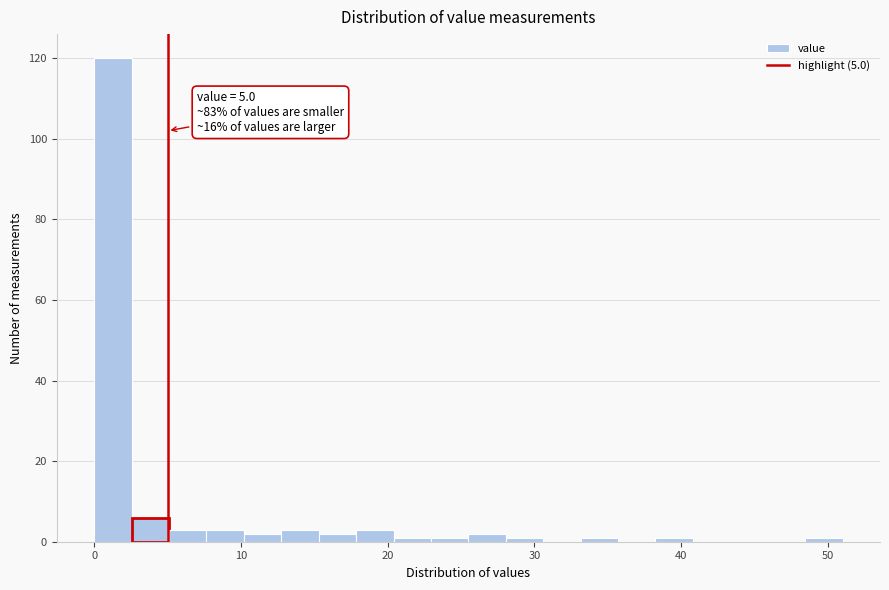

Read against the x-axis, roughly where is the centre of the tallest bar?

1